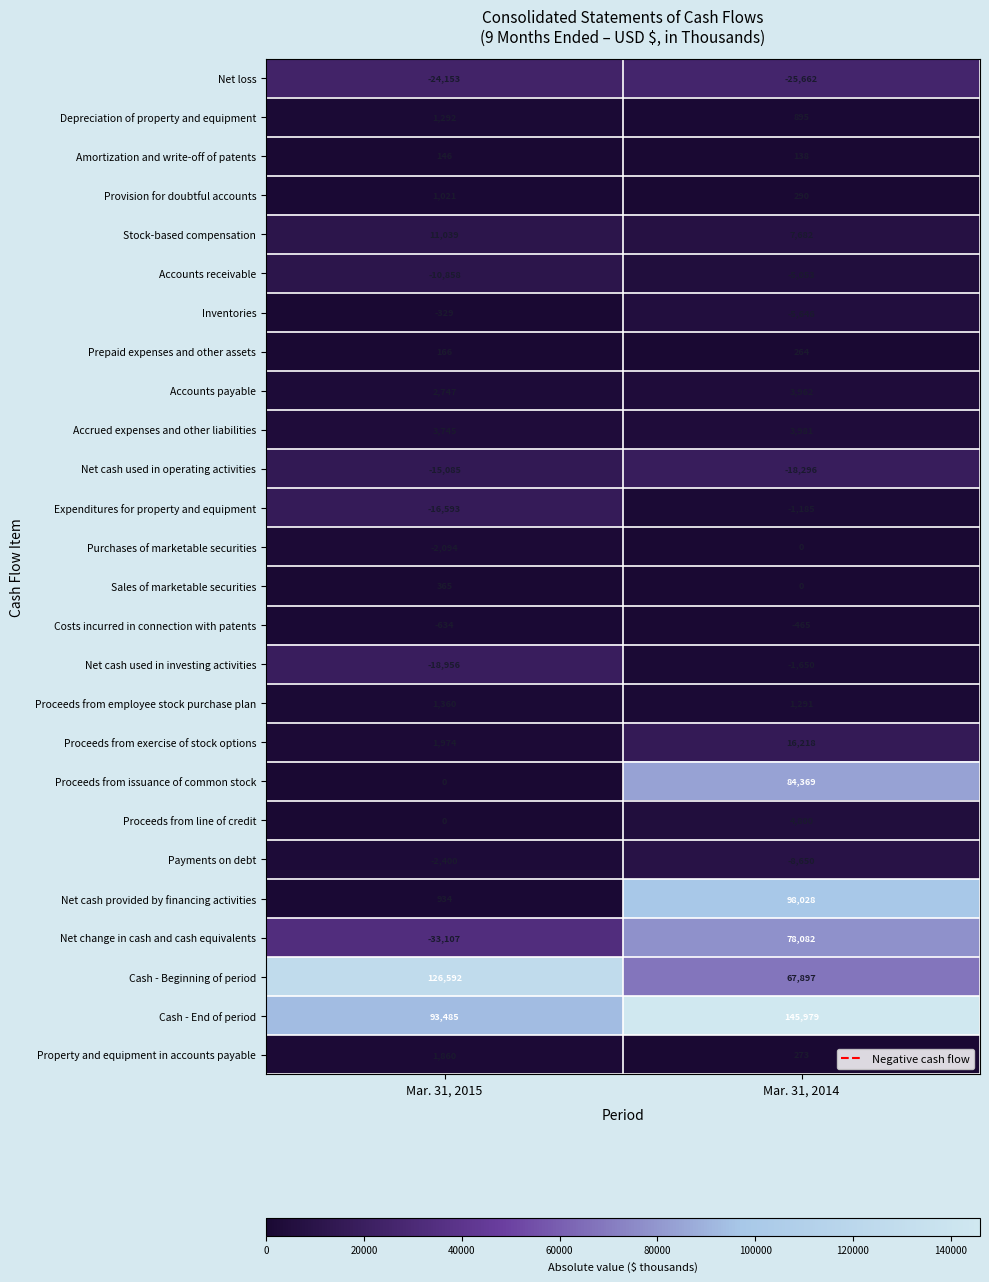

The value of Depreciation of property and equipment at Mar. 31, 2014 is 1188. True or false?

False